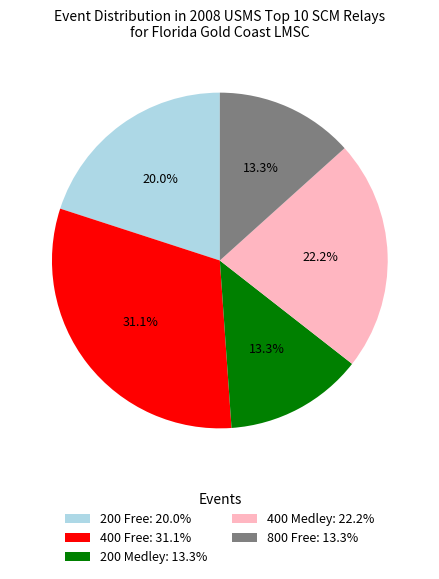

To the nearest percent, what percentage of the pie is 200 Medley?

13%